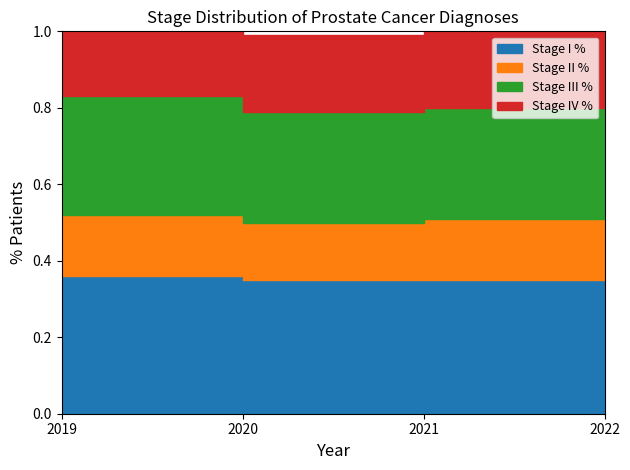

Does the chart have visible grid lines?

No